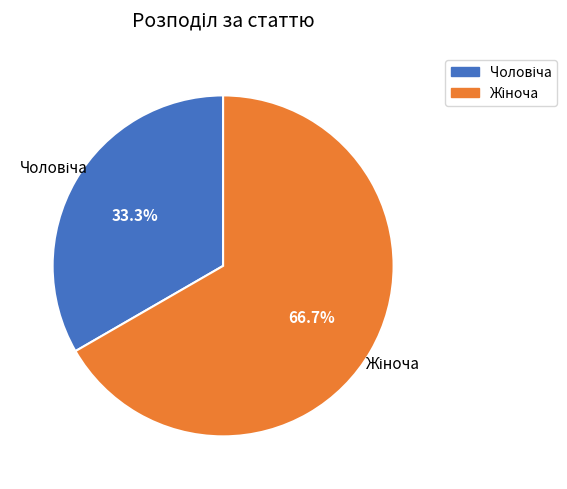

To the nearest percent, what is the average slice percentage?

50%